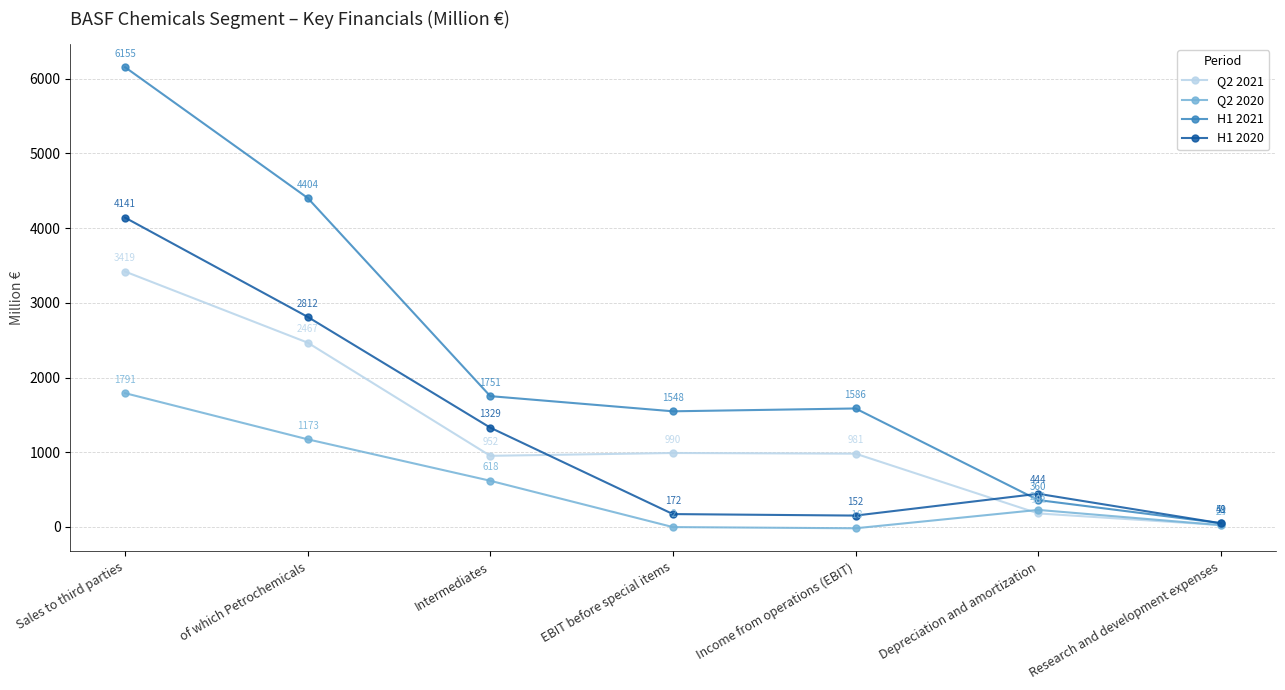

Is this an area chart (filled region under the line)?

No